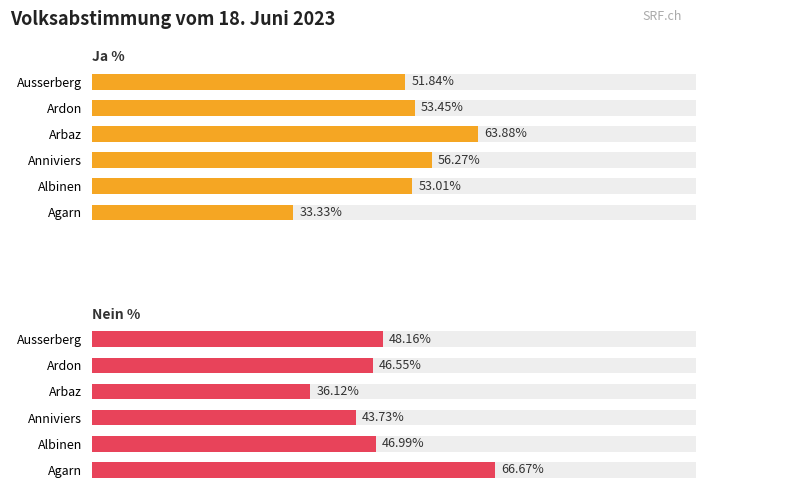

What are all the series names shown in the legend?

Ja %, Nein %